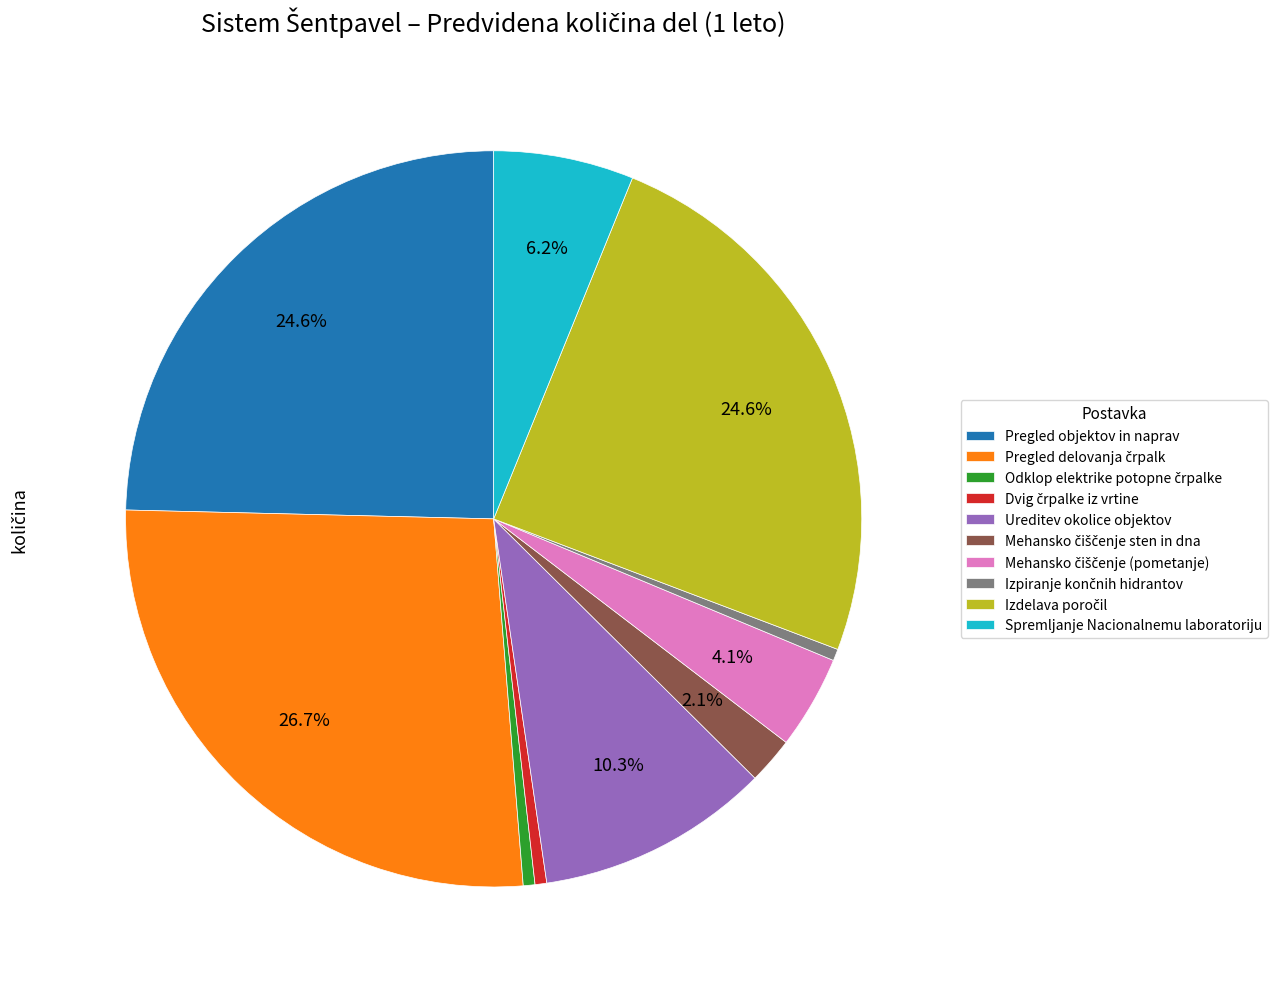

Does Pregled objektov in naprav account for over 50% of the chart?

No